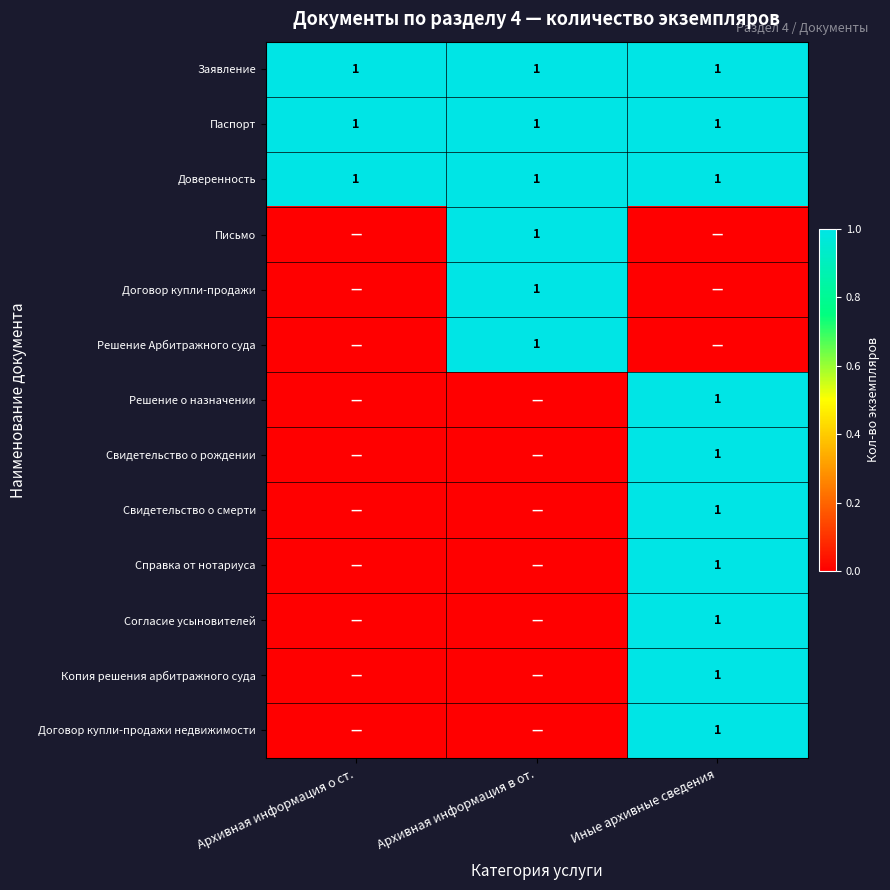

The Свидетельство о рождении series shows 1 at Иные архивные сведения. True or false?

True